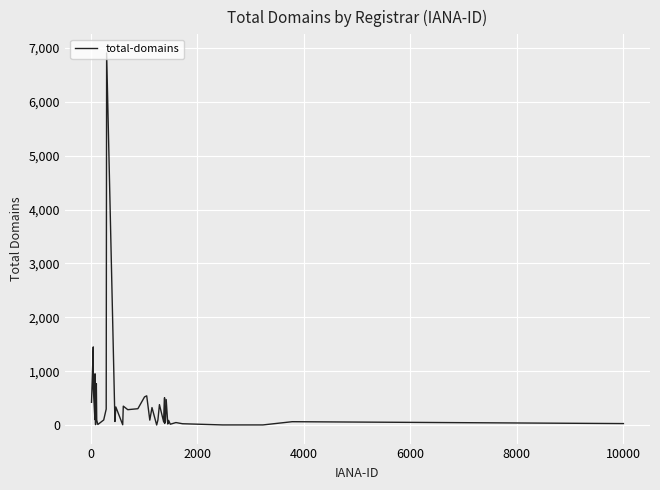

What is the greatest value displayed?

6907